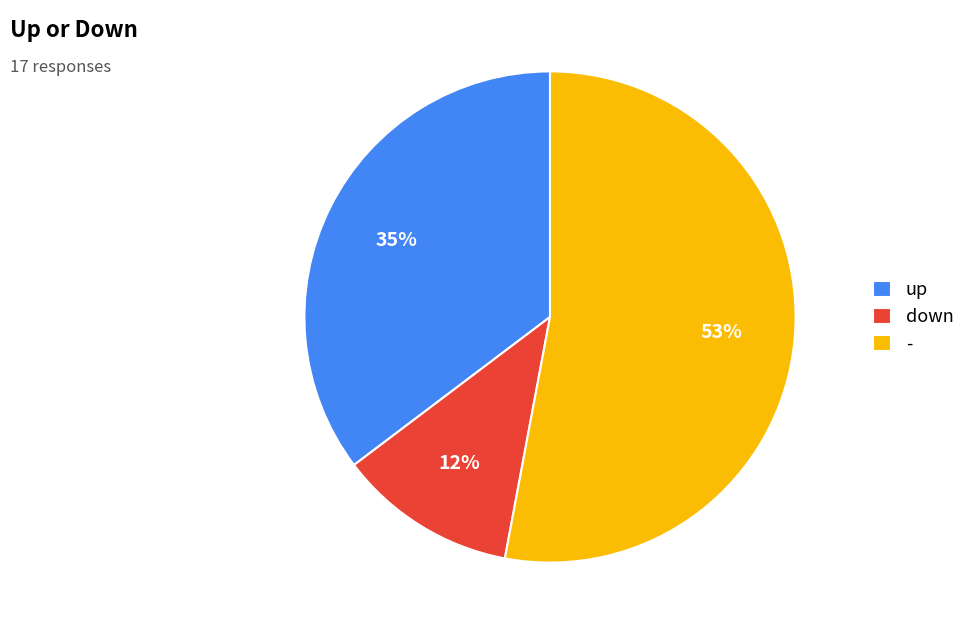

Combined, do down and - account for over 50%?

Yes